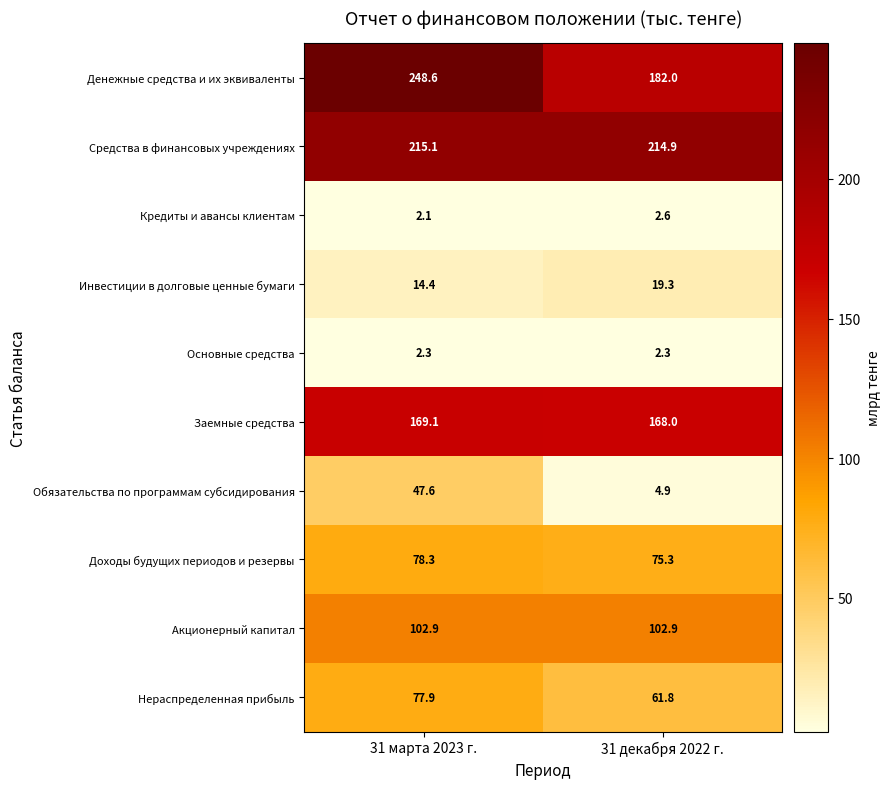

What is the difference between the highest and lowest values at 31 марта 2023 г.?

246.5